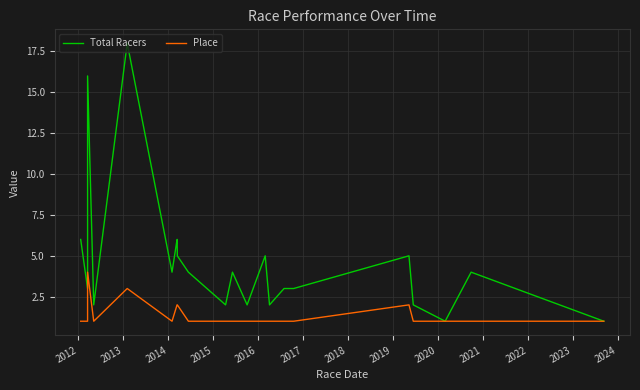

What is the maximum value for Place?

4